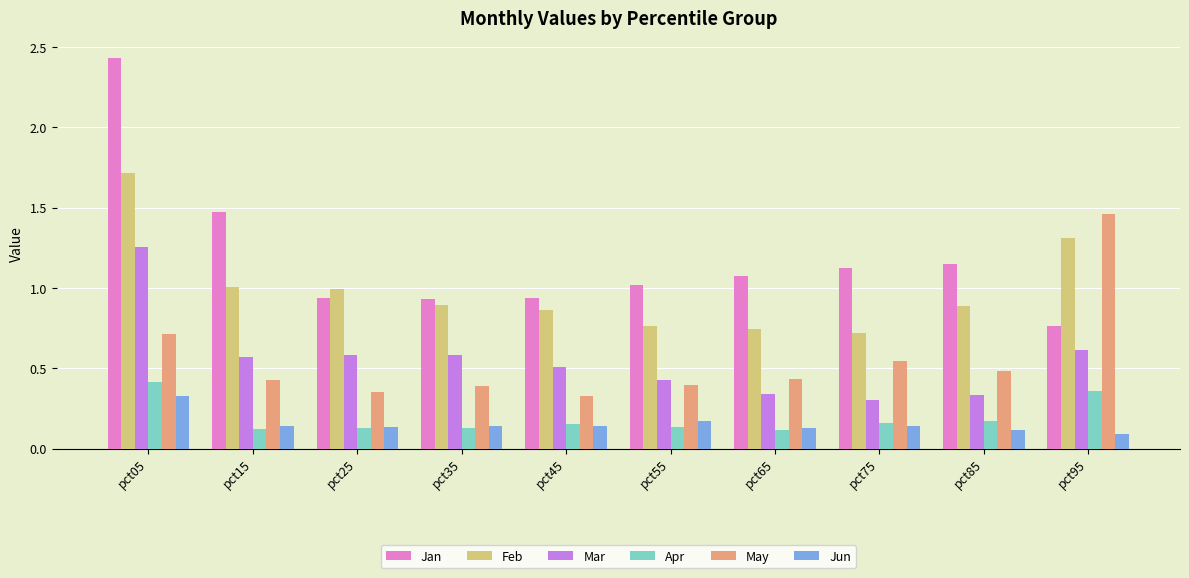

True or false: Apr has a value of 0.3 at pct75.

False